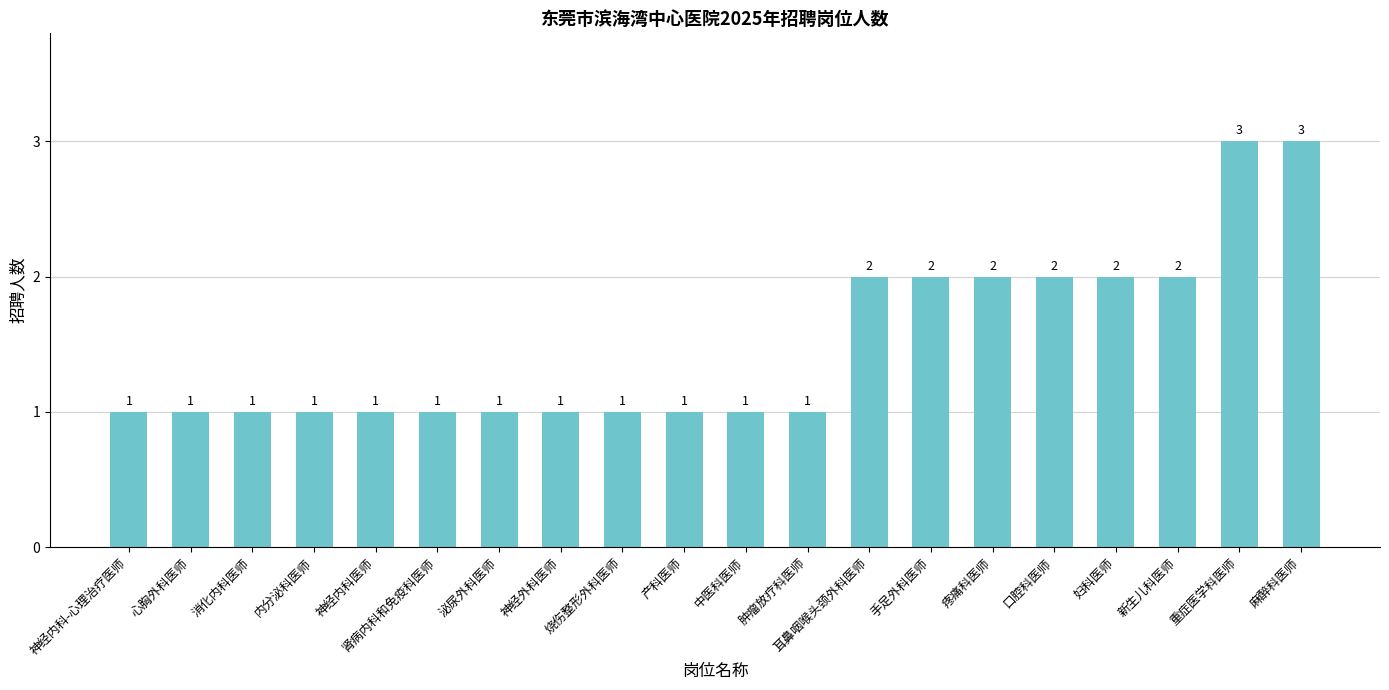

What is the maximum value shown in the chart?

3